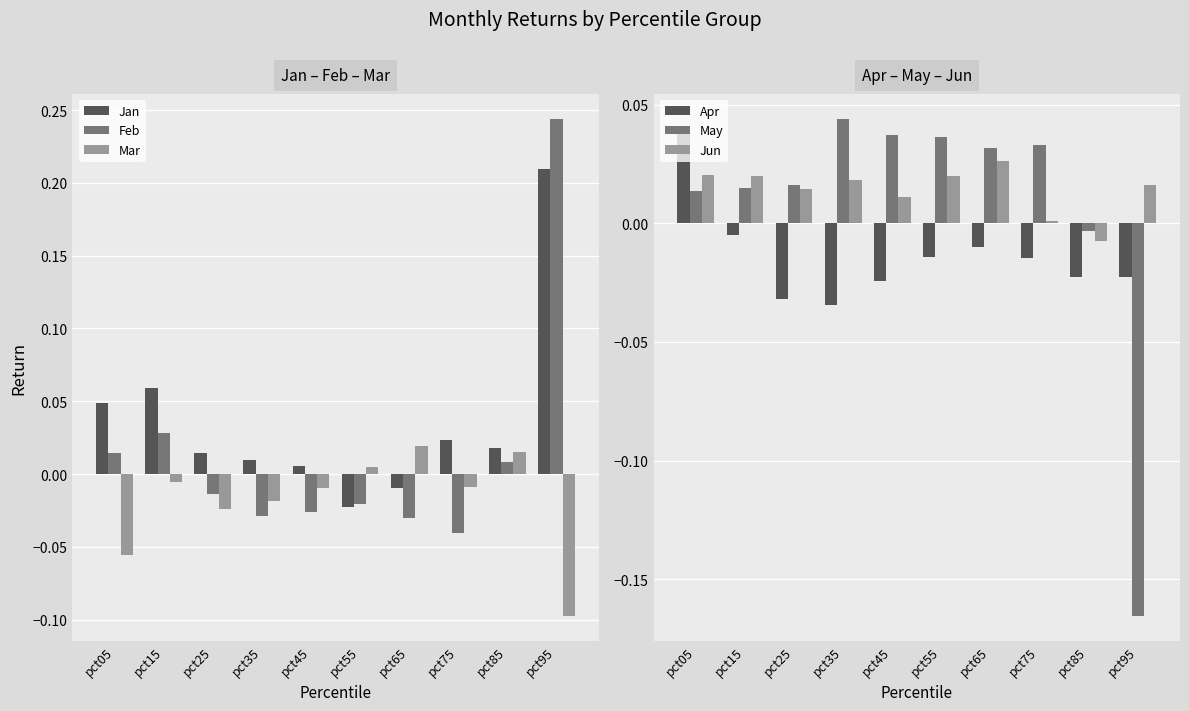

Is it true that May equals -0.0 at pct85?

True